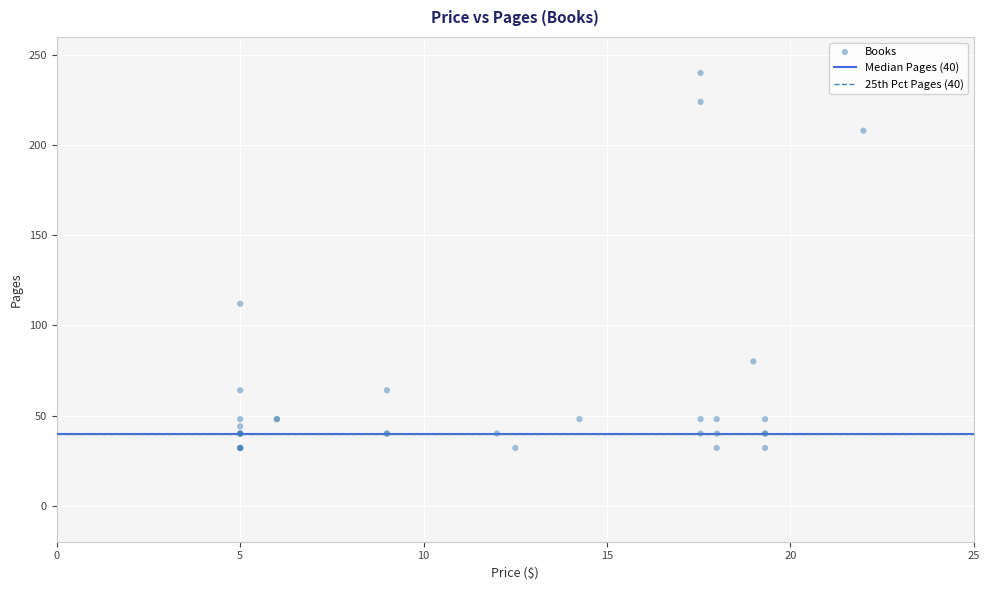

What Y value in the scatter plot is closest to 136?

112